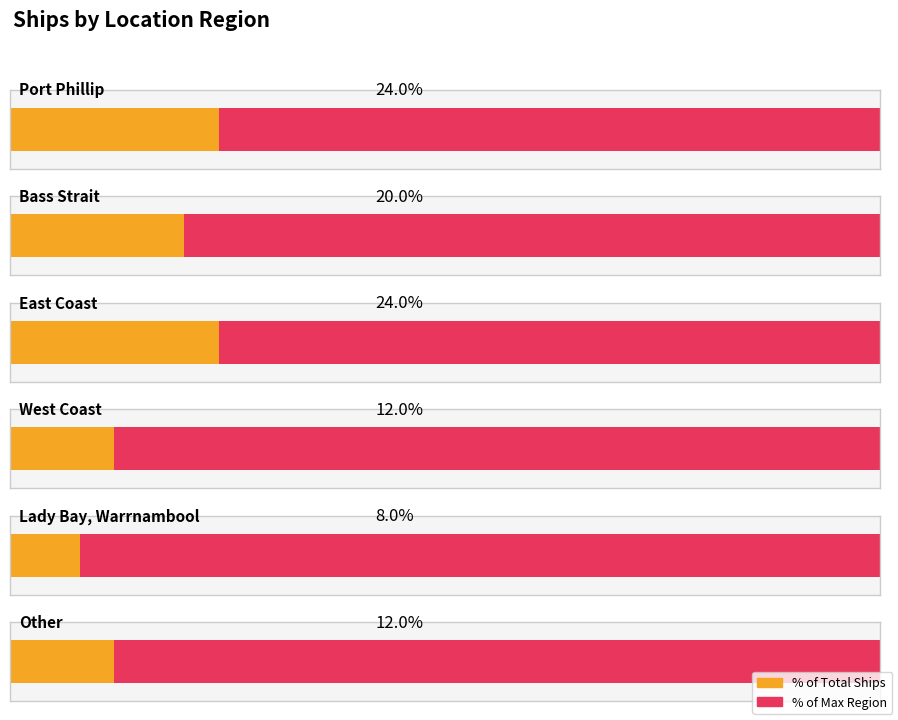

What is the label of the 4th bar from the right?

East Coast